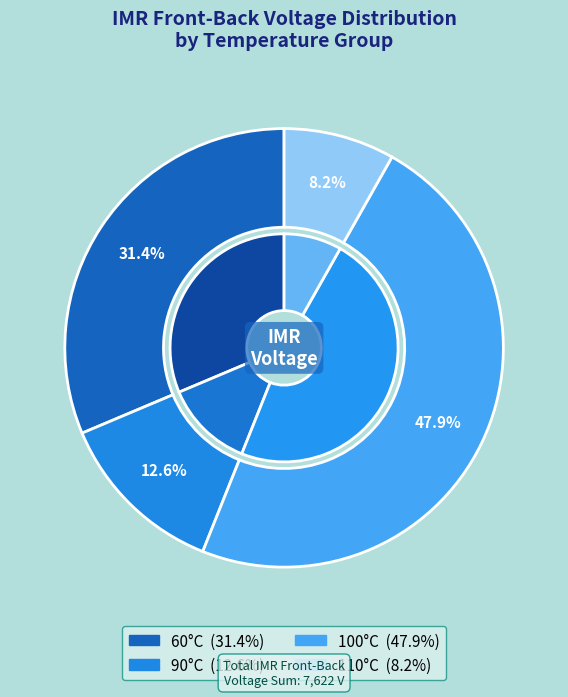

Does any single category account for the majority?

No